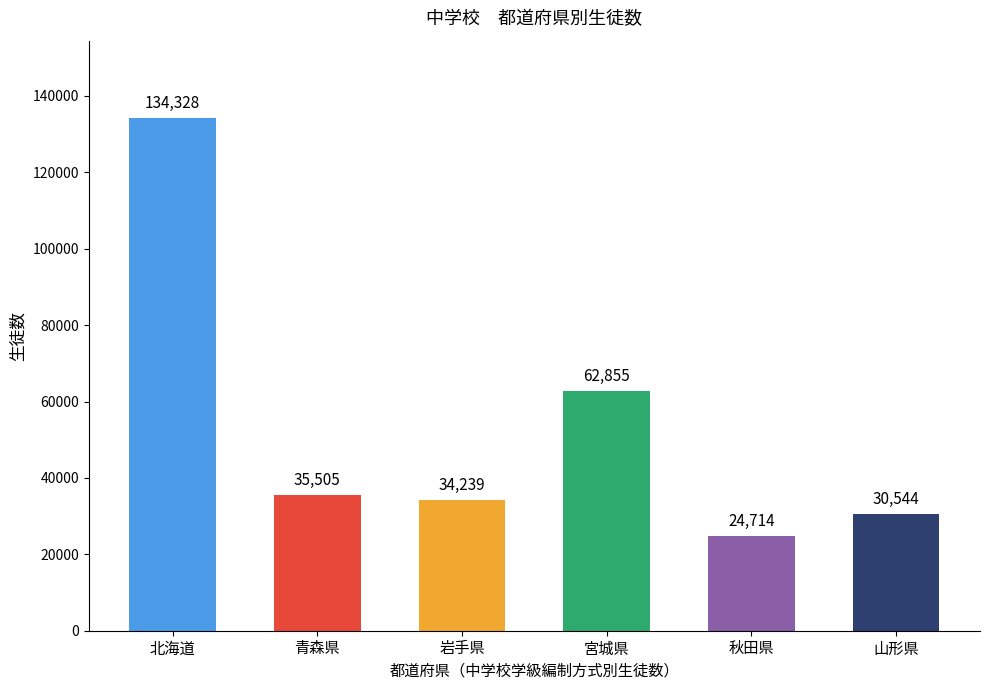

What is the label of the 2nd bar from the left?

青森県